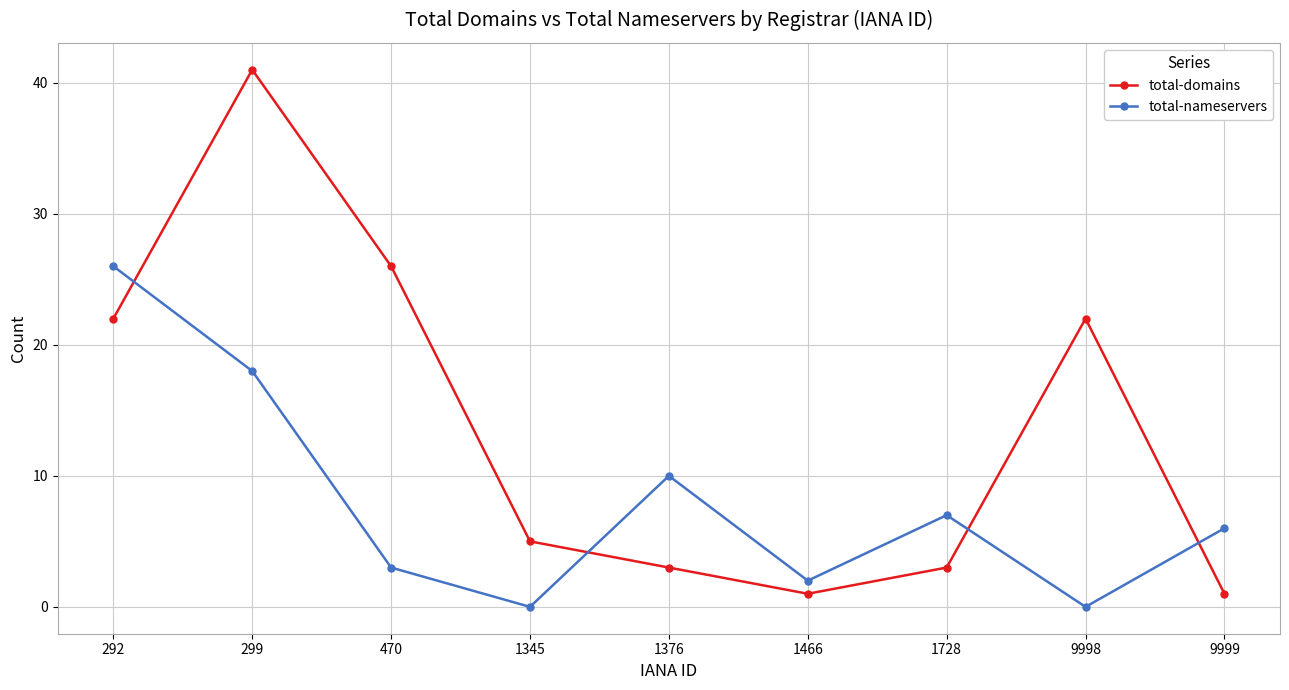

What is the value of the total-nameservers point at the 2nd from the left?

18